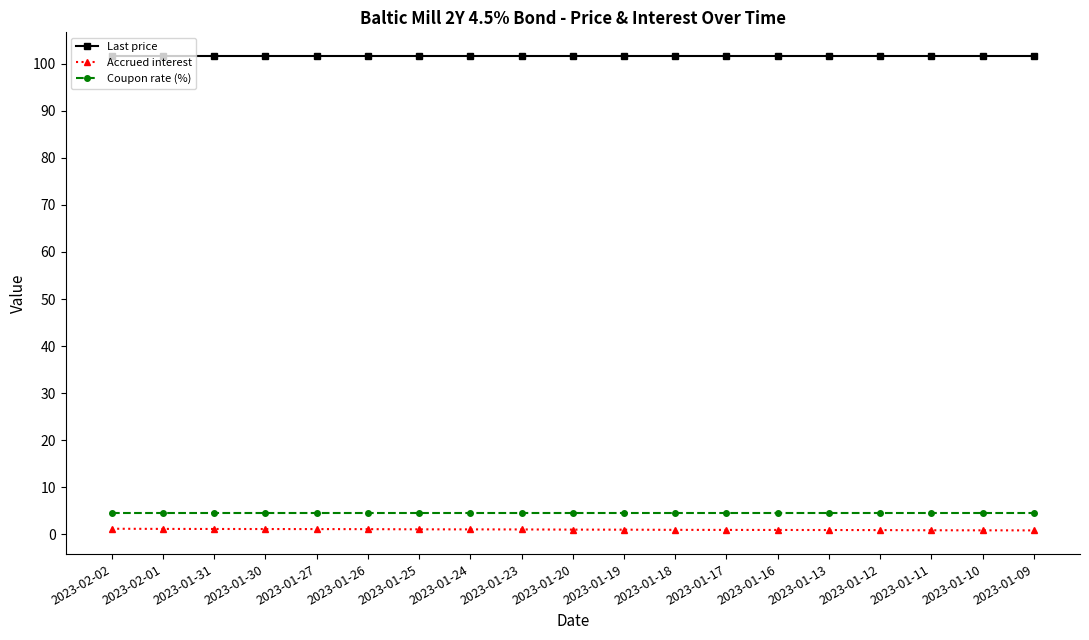

What are all the series names shown in the legend?

Last price, Accrued interest, Coupon rate (%)